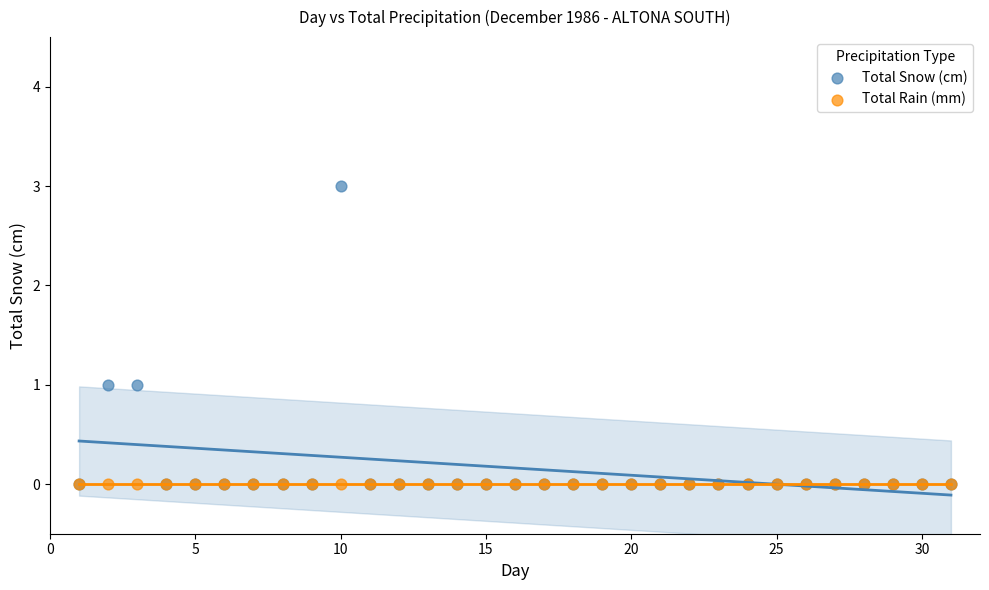

Which series contains the highest Y value?

Total Snow (cm)